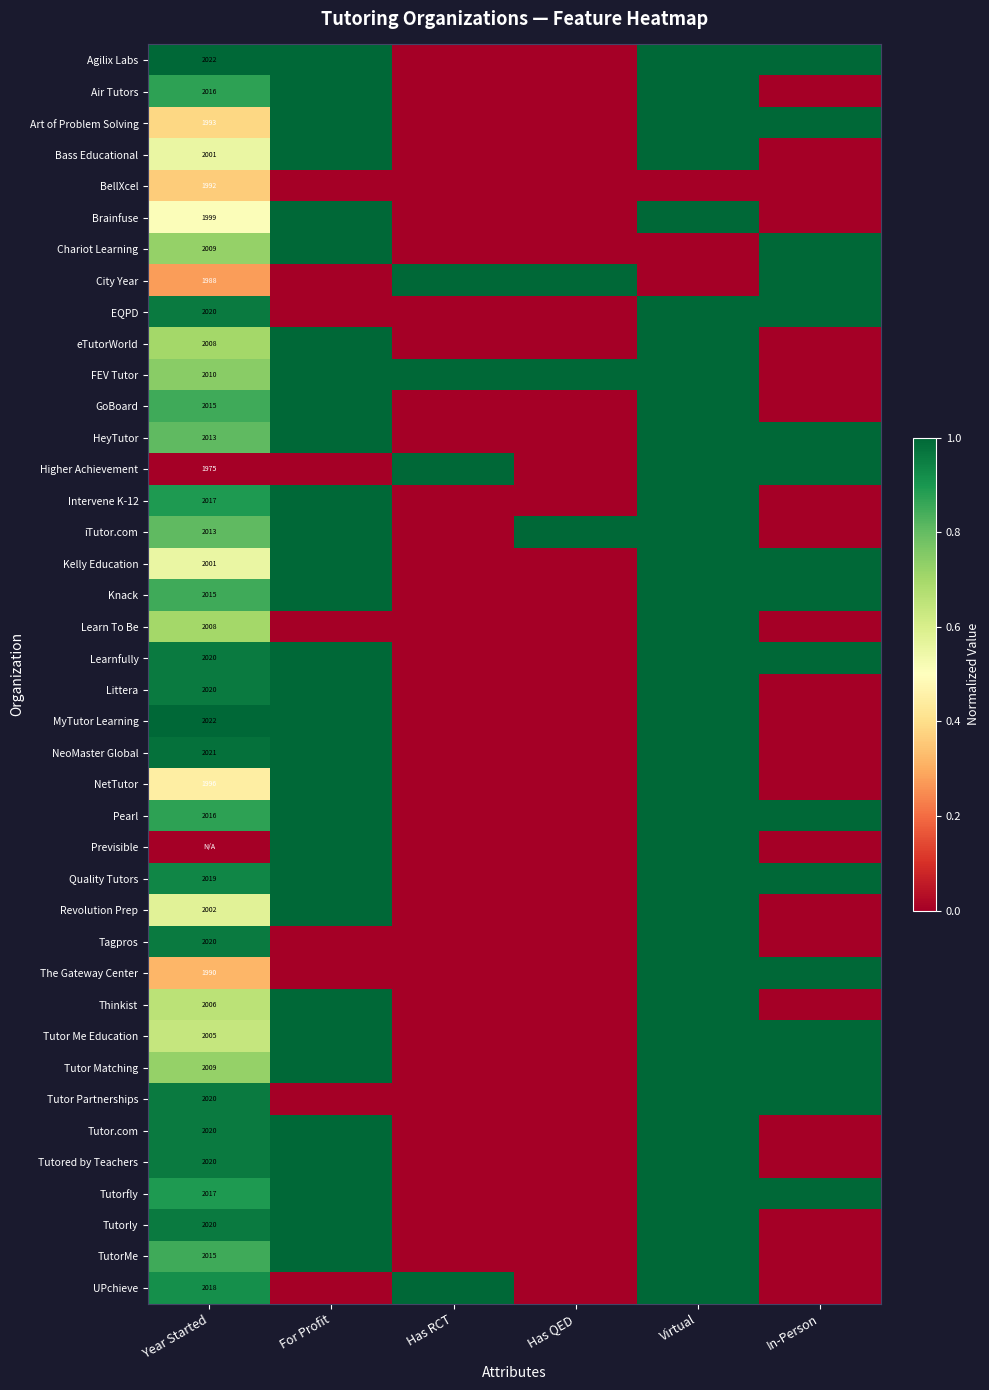

The value of eTutorWorld at Year Started is 2008. True or false?

True